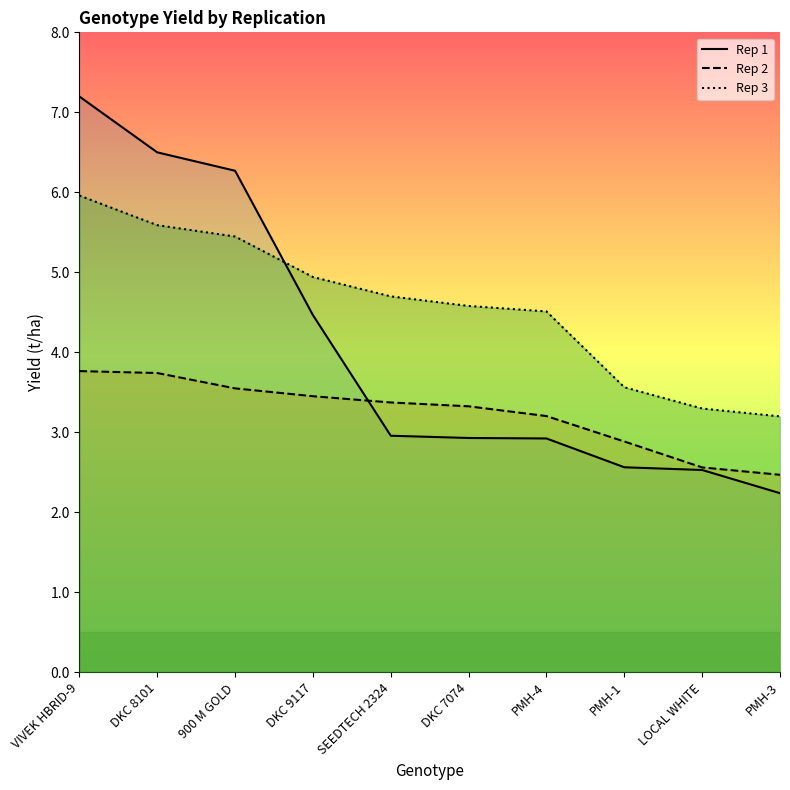

Rank the series by their average value, from lowest to highest.

Rep 2, Rep 1, Rep 3